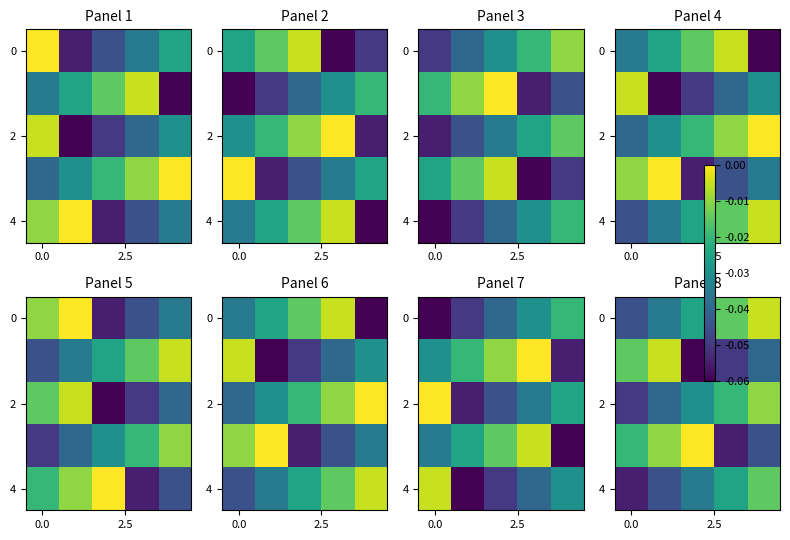

Which has a higher value, 3 or 4?

4